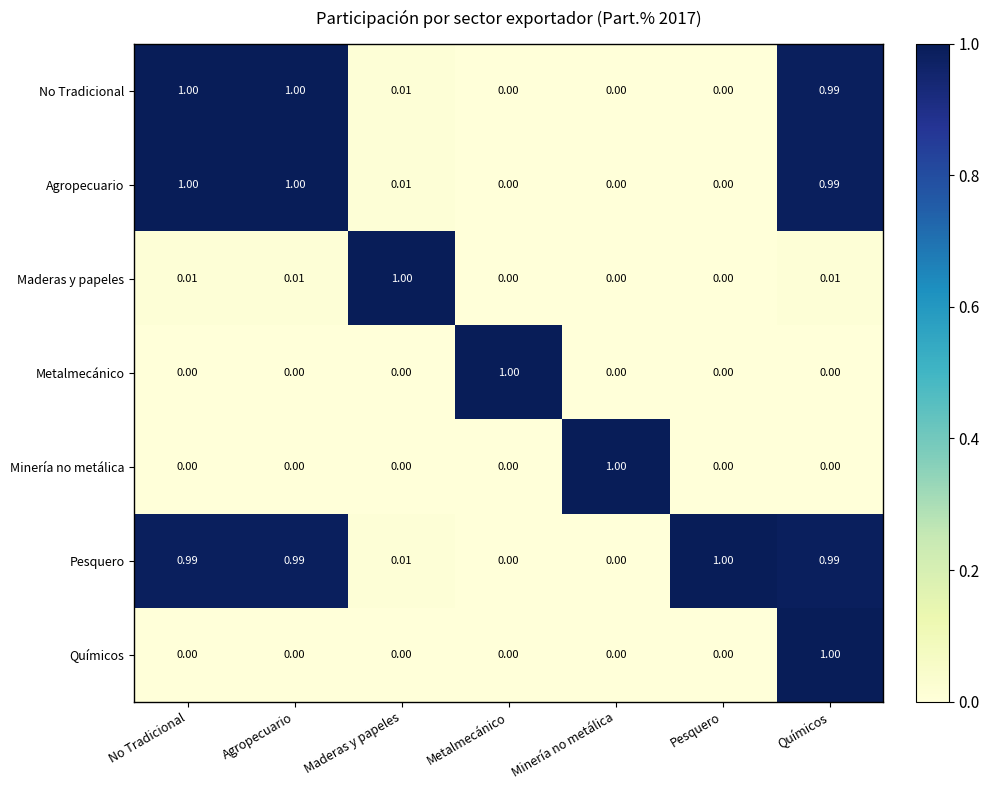

At which category is the sum across all series the highest?

Químicos